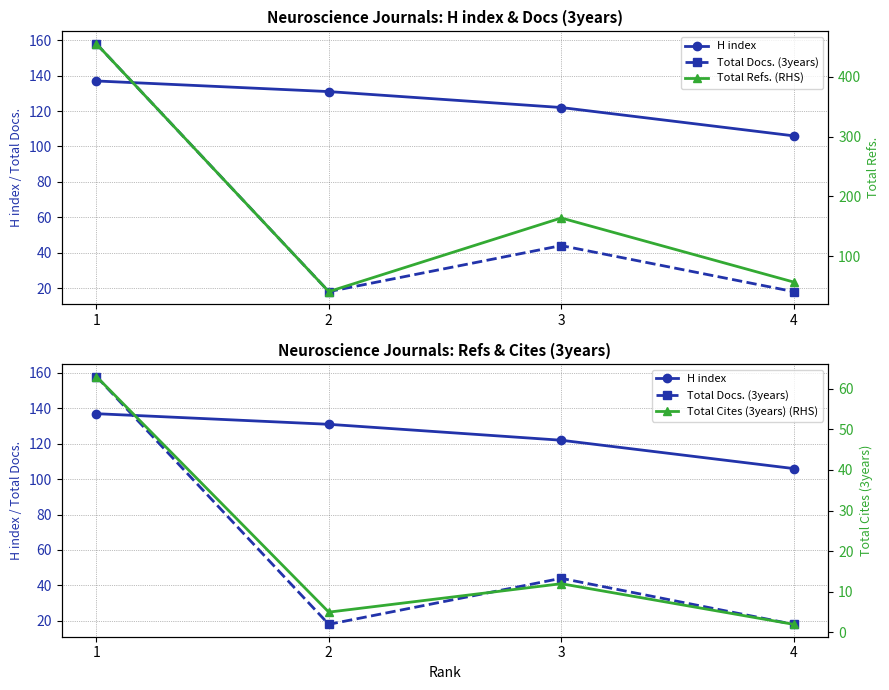

True or false: Total Refs. (RHS) and Total Docs. (3years) cross at least once.

False